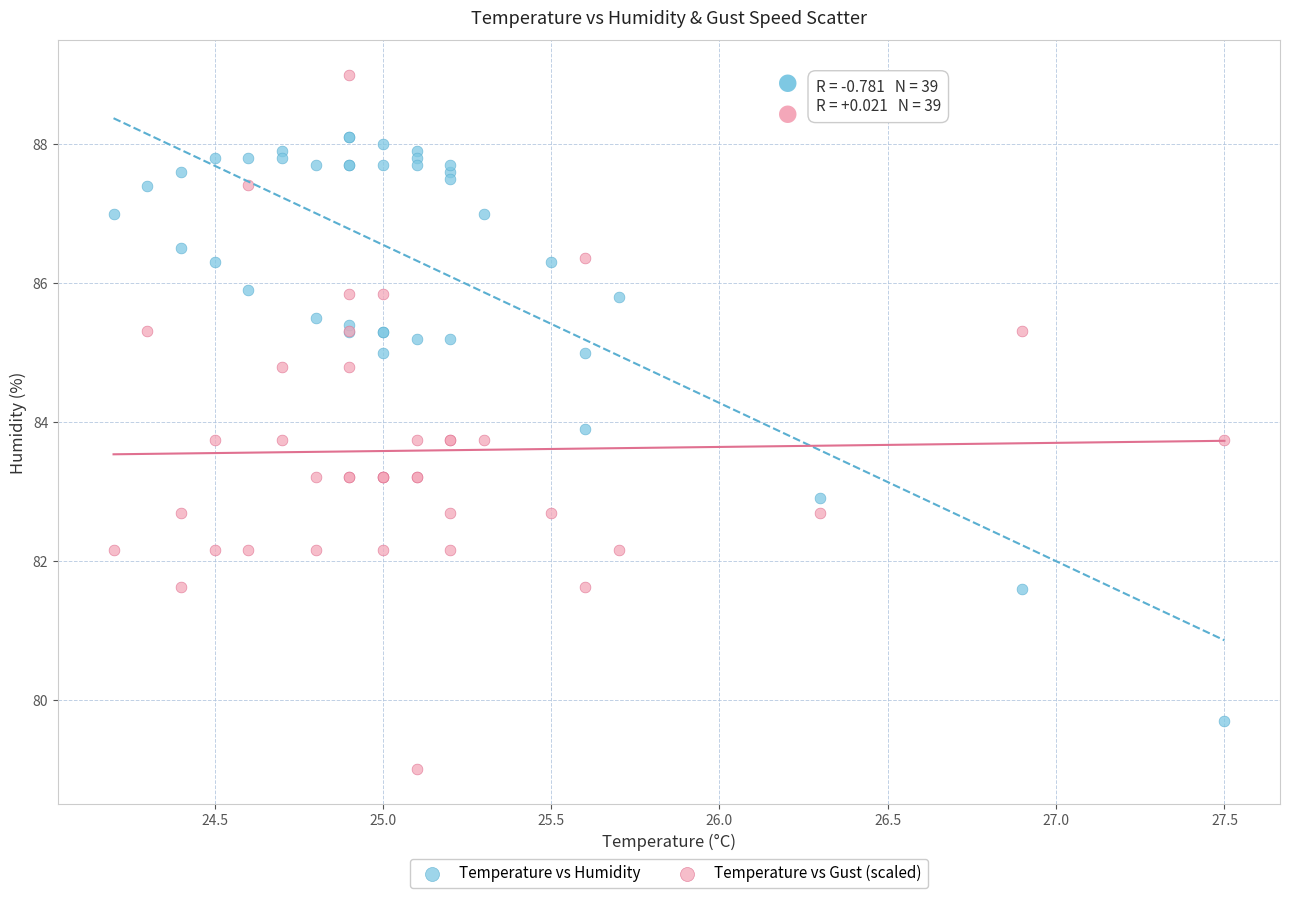

Which series has the widest spread of Y values?

Temperature vs Gust (scaled)